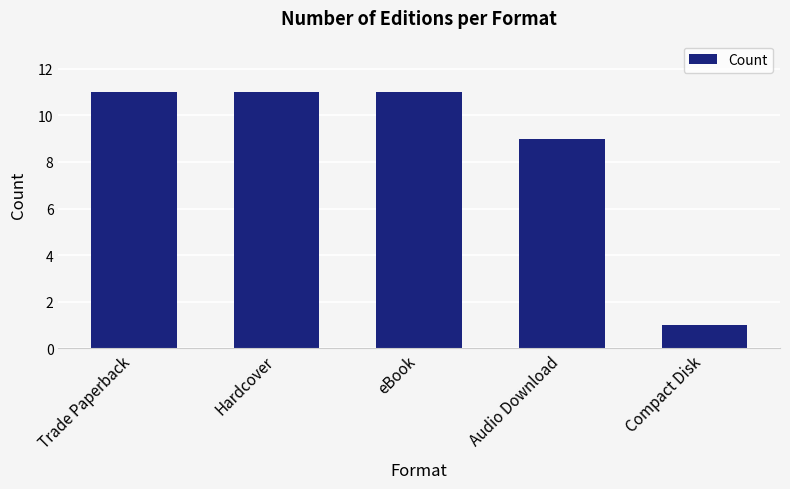

Reading right to left, transcribe all the data shown in this chart.

1	9	11	11	11